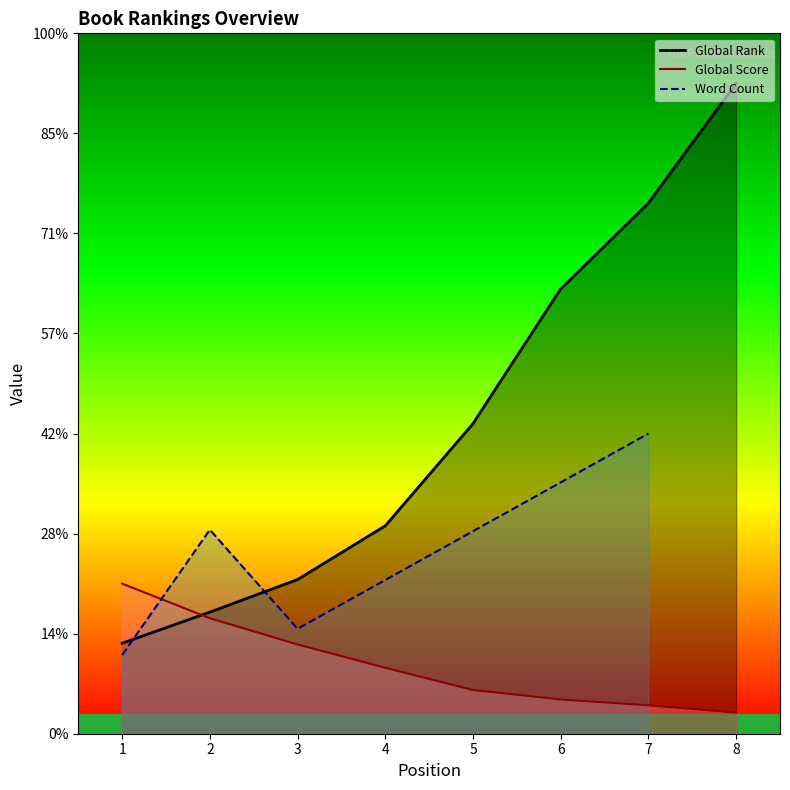

Reading left to right, extract all data points from this chart.

Global Rank: 1=904.0	2=1215.0	3=1541.0	4=2078.0	5=3099.0	6=4446.0	7=5304.0	8=6500.0
Global Score: 1=1500.0	2=1154.1	3=892.0	4=659.0	5=436.9	6=342.2	7=284.0	8=211.2